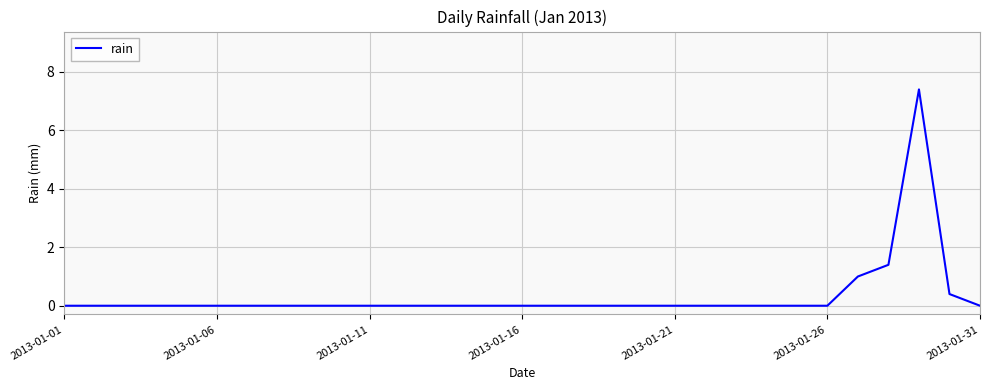

What is the greatest value displayed?

7.4